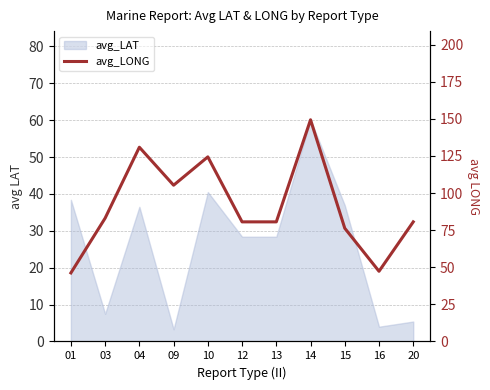

Reading right to left, extract all data points from this chart.

80.6	47.3	76.3	149.4	80.6	80.6	124.4	105.3	130.9	83.1	46.2